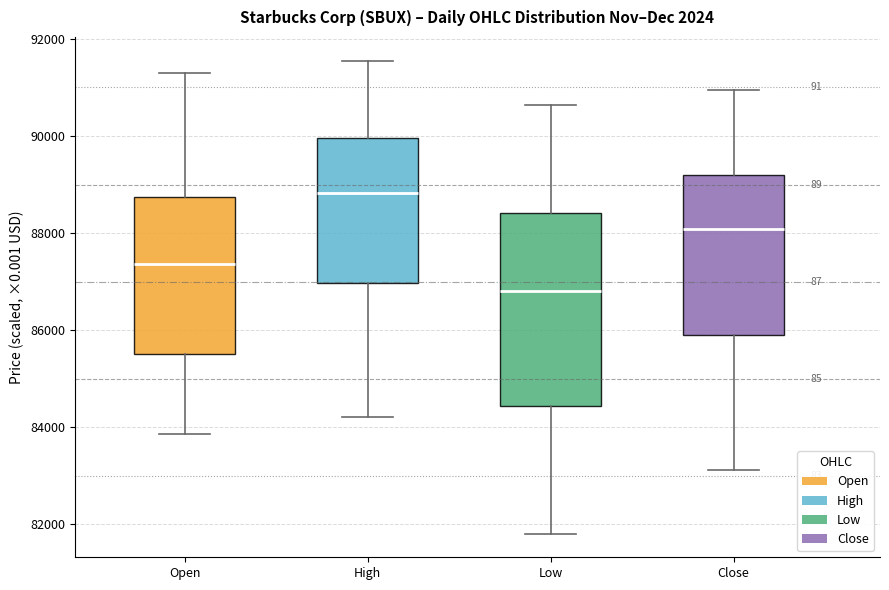

Reading left to right, transcribe this box plot: for each box, give where its median line is, the range the box spans, and where its two whiskers end, as read against the y-axis. The values are not printed on the chart, so give them approximately, as read against the axis.

Open: median 87400, box 85600 to 88800, whiskers 83800 to 91400
High: median 88800, box 87000 to 90000, whiskers 84200 to 91600
Low: median 86800, box 84400 to 88400, whiskers 81800 to 90600
Close: median 88000, box 85800 to 89200, whiskers 83200 to 91000